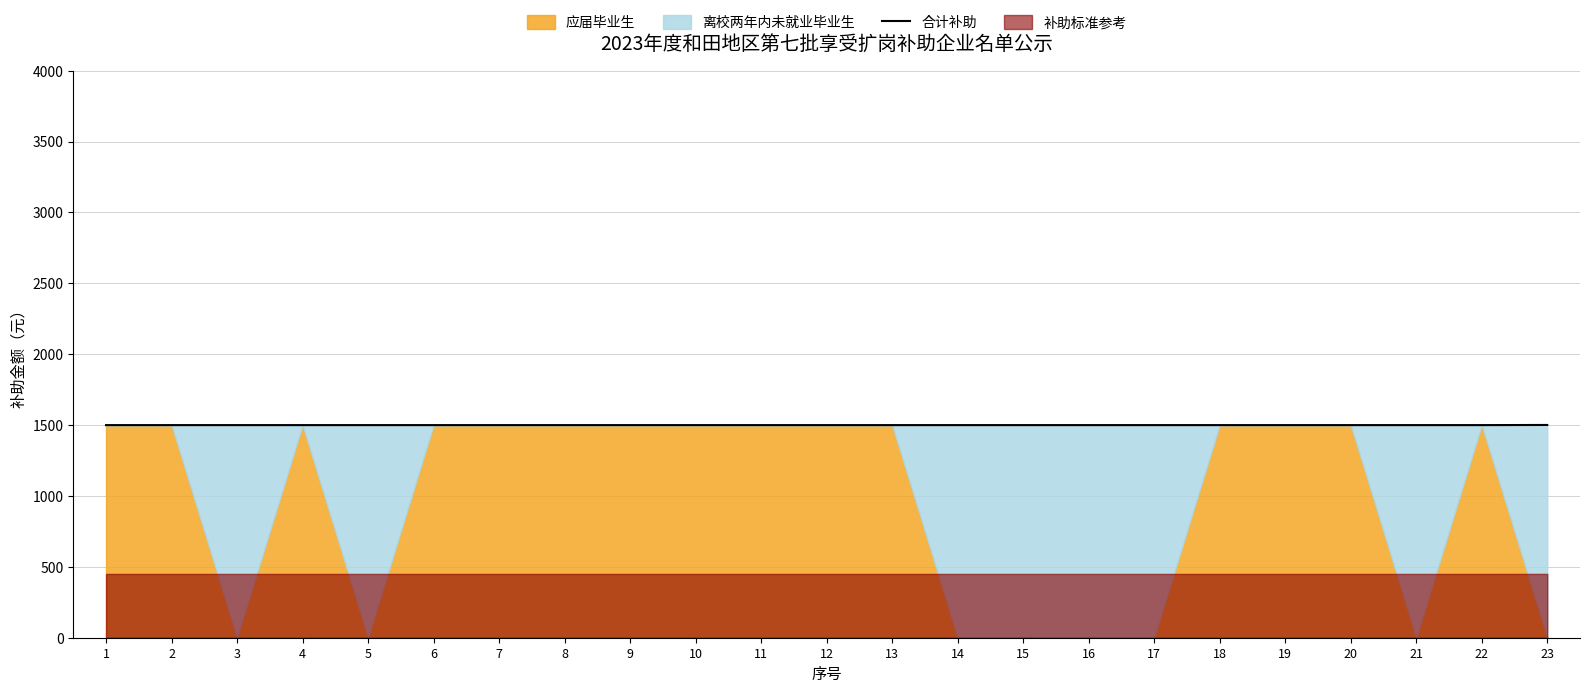

What is the minimum value for 合计补助?

1500